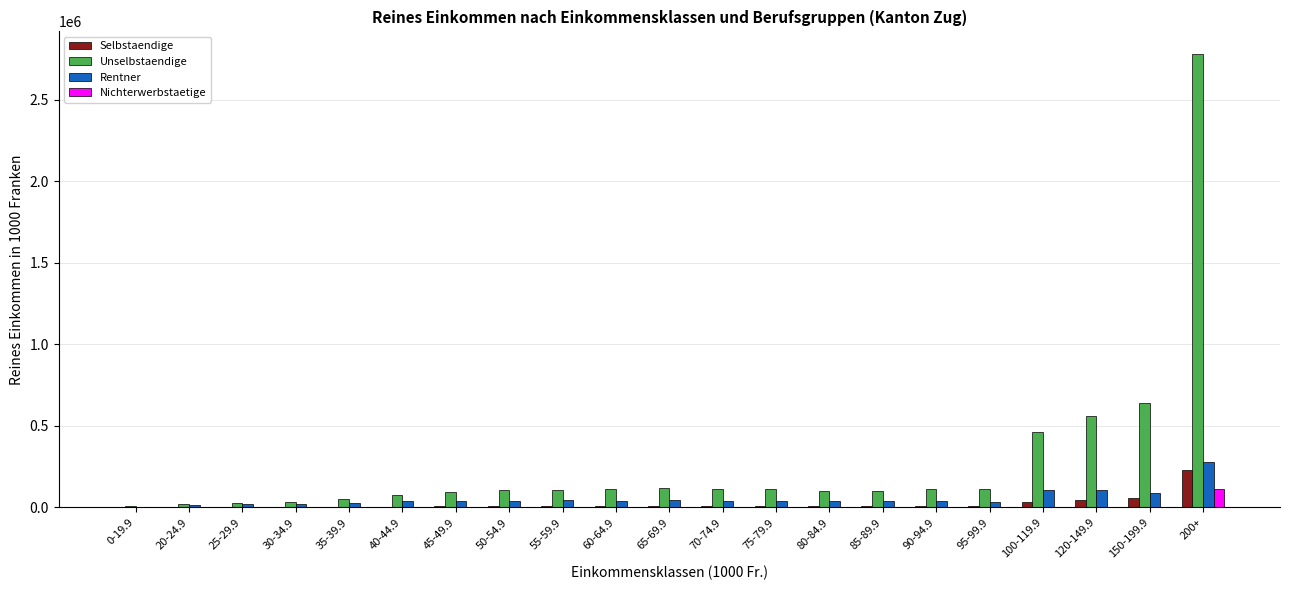

At which category is the sum across all series the highest?

200+